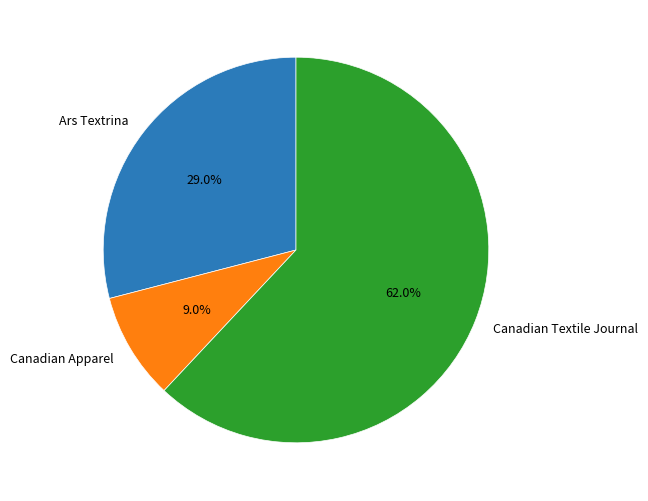

How many segments does this pie chart have?

3